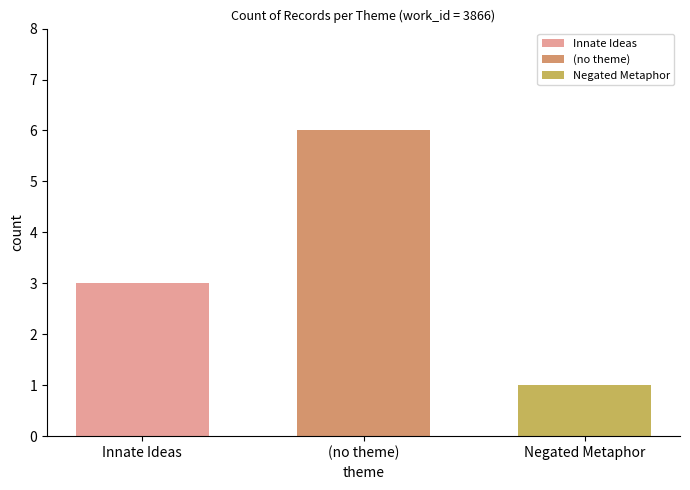

What is the spread (max minus min) of values at (no theme)?

5